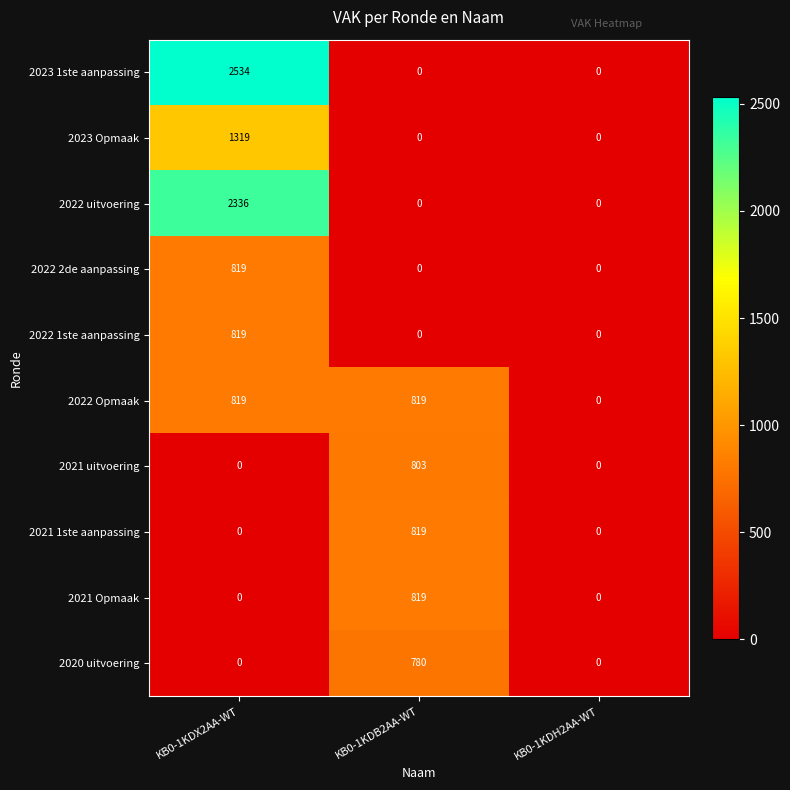

Which series has the widest spread of values?

2023 1ste aanpassing